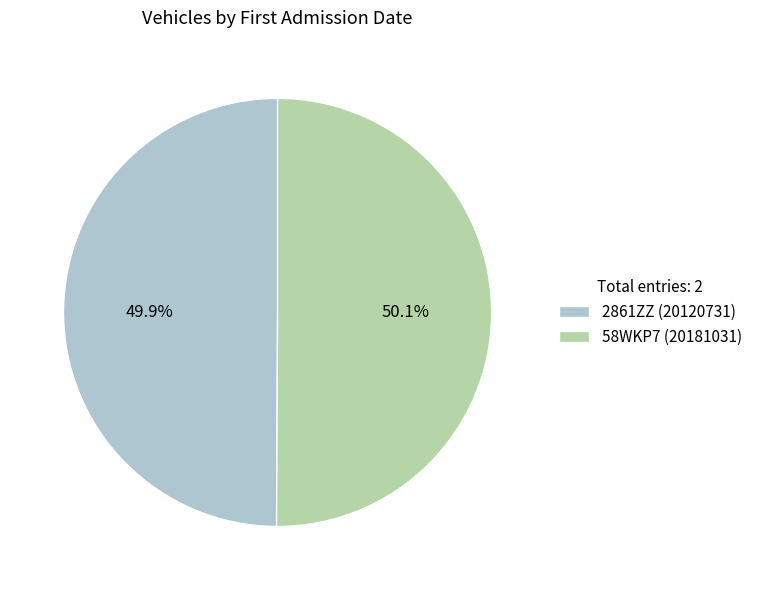

Approximately how many times larger is the value at 2861ZZ compared to 58WKP7?

1.0